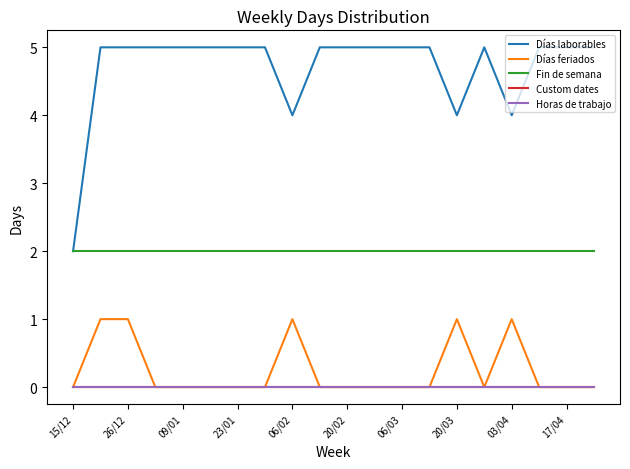

True or false: Custom dates and Días feriados cross at least once.

False